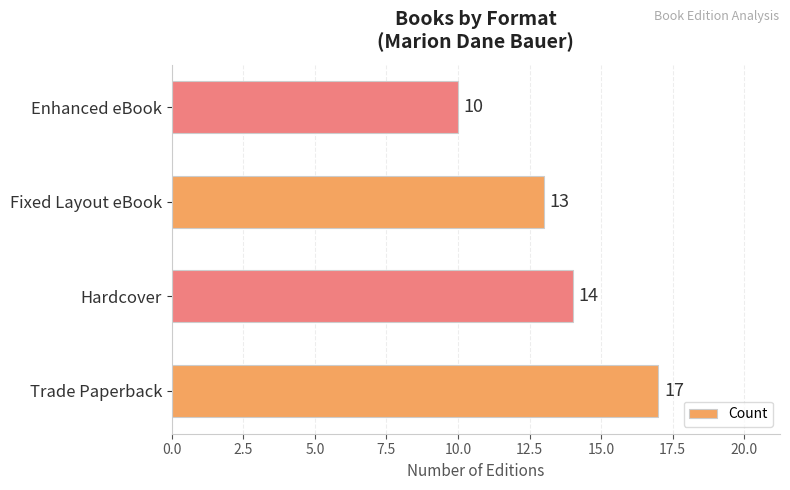

The chart shows a value of 9 at Hardcover. True or false?

False